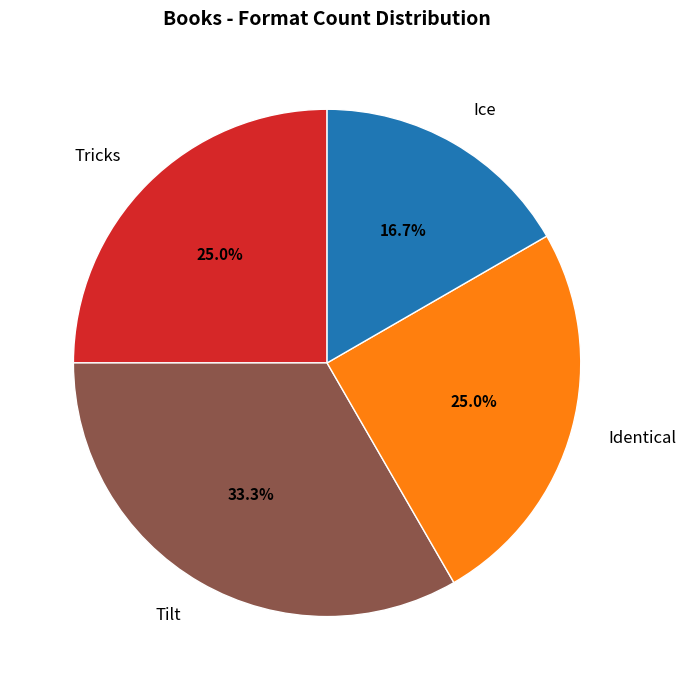

True or false: Tilt accounts for 22% of the total.

False